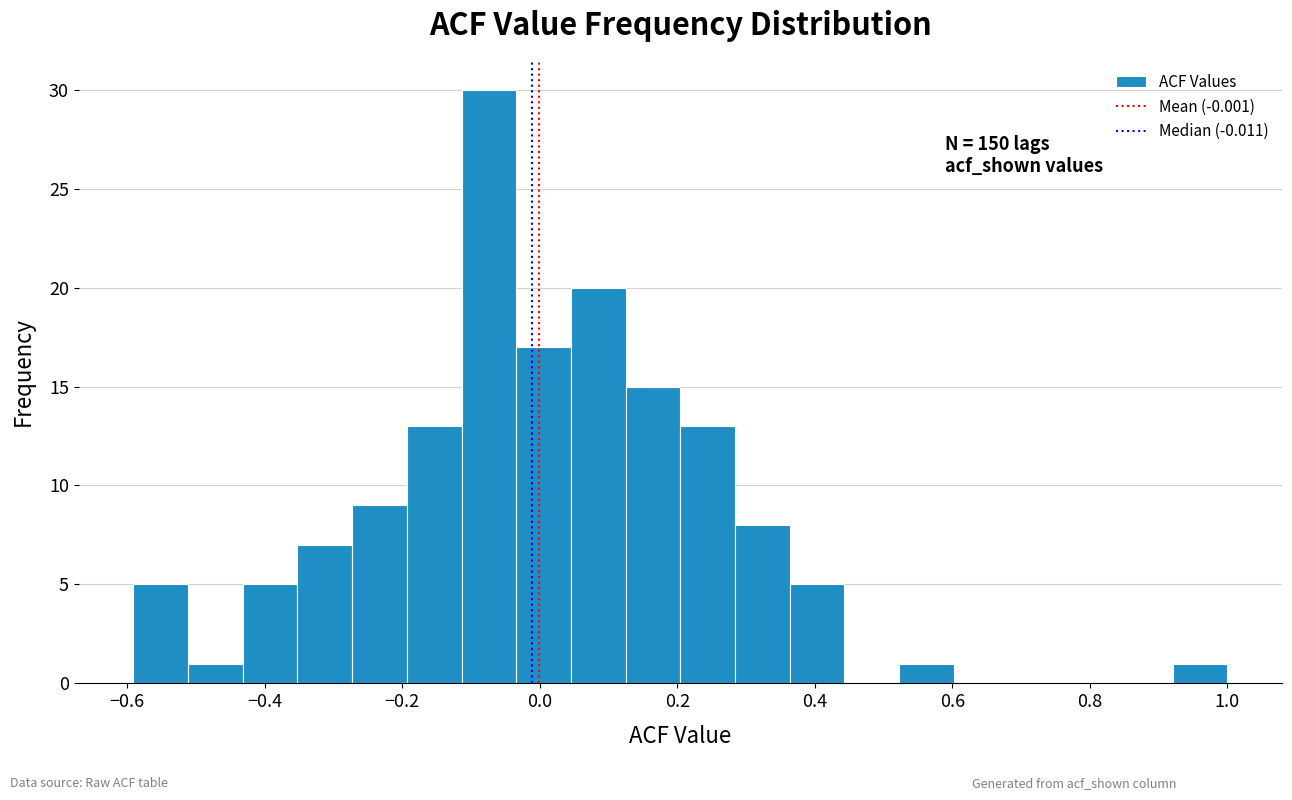

Read against the x-axis, roughly where is the centre of the tallest bar?

-0.08